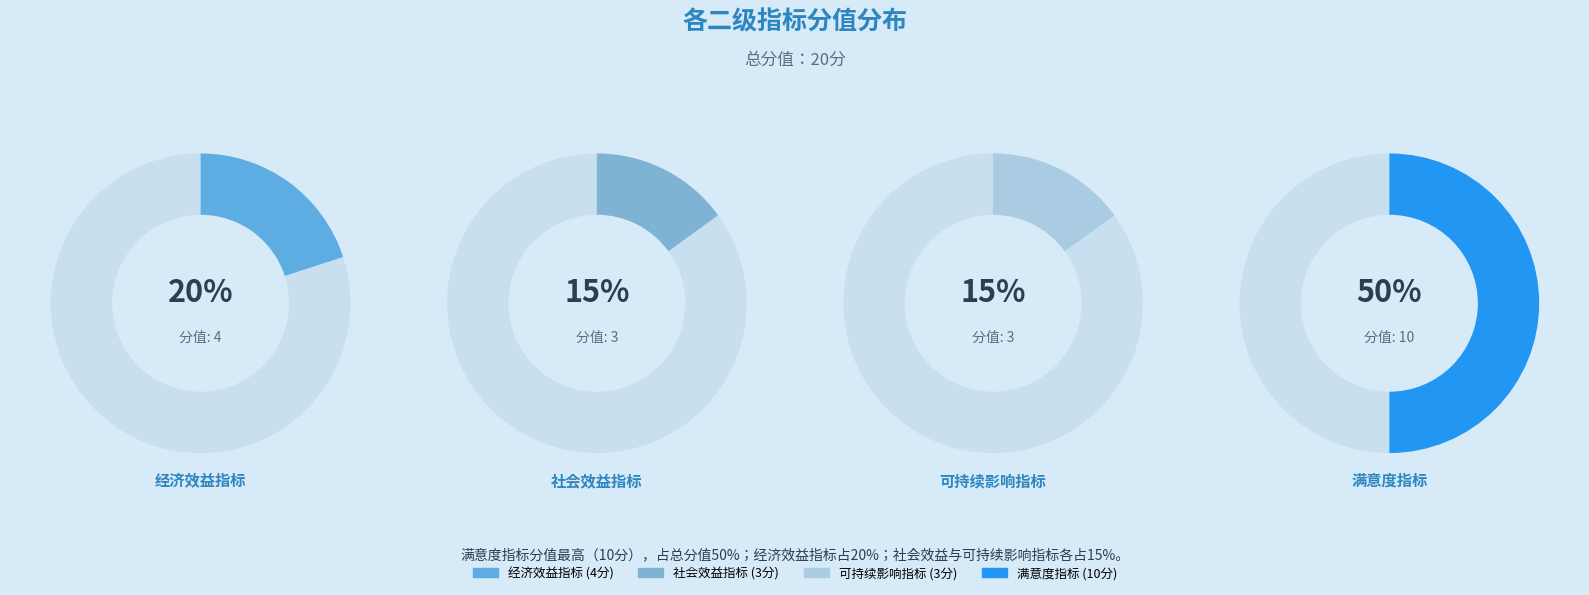

To the nearest percent, what percentage of the pie is 满意度指标?

50%